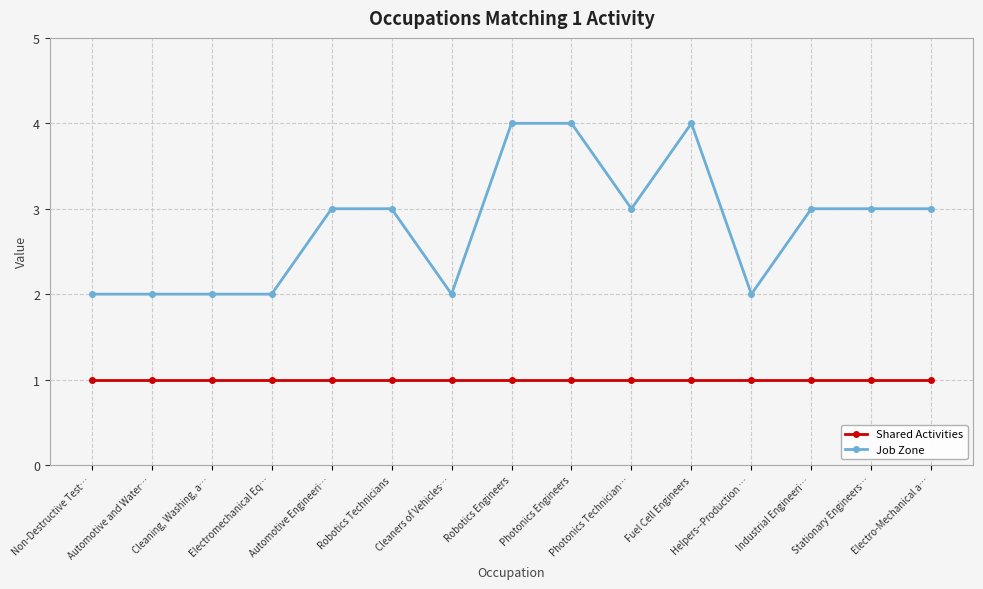

Rank the series by their maximum value, from highest to lowest.

Job Zone, Shared Activities